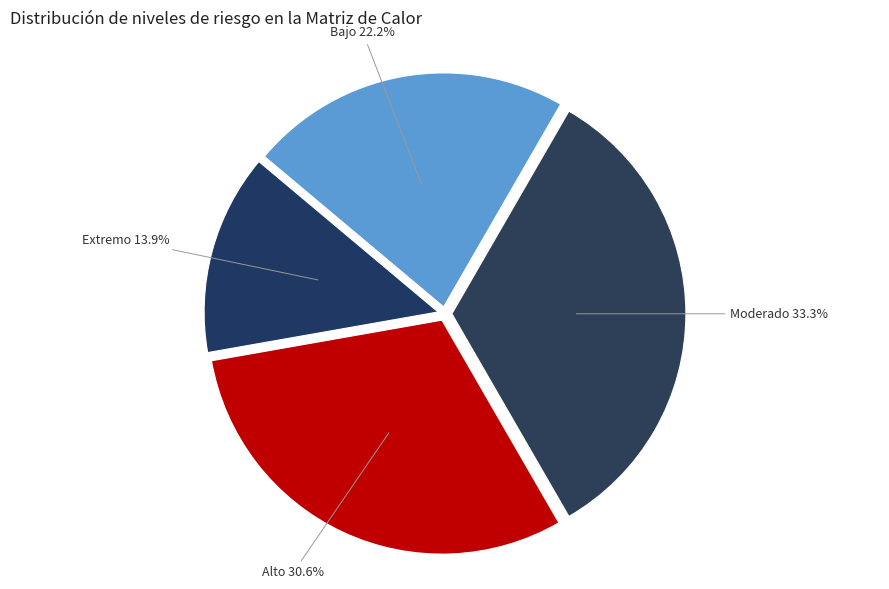

Rank the categories by value from highest to lowest.

Moderado, Alto, Bajo, Extremo